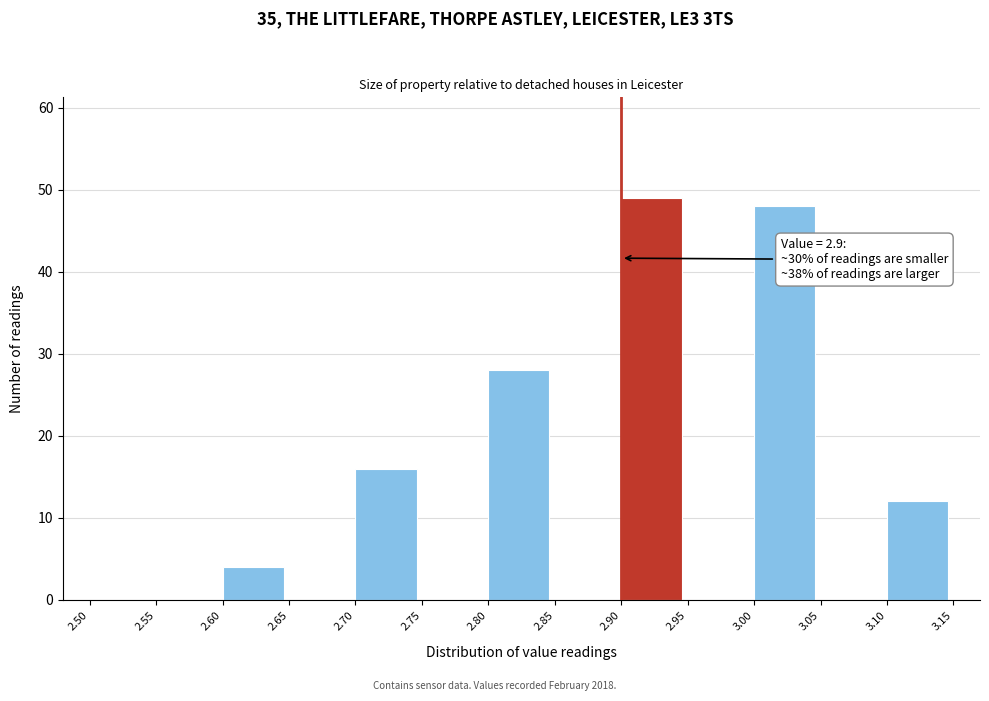

Over which range of the x-axis is the bar tallest?

2.90 to 2.95